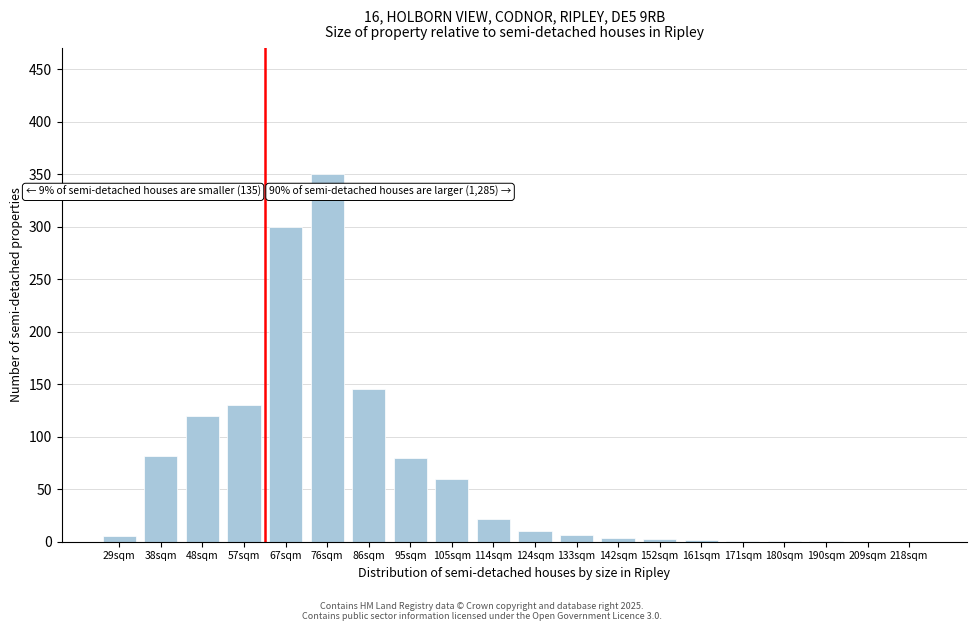

True or false: the data shows 4 at 142sqm.

True